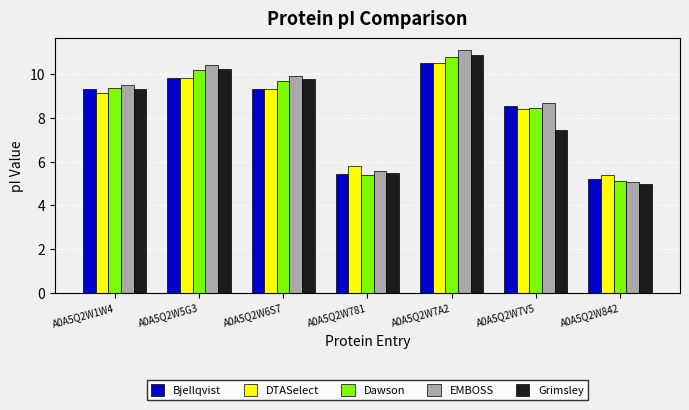

The Grimsley series shows 18.3 at A0A5Q2W7A2. True or false?

False